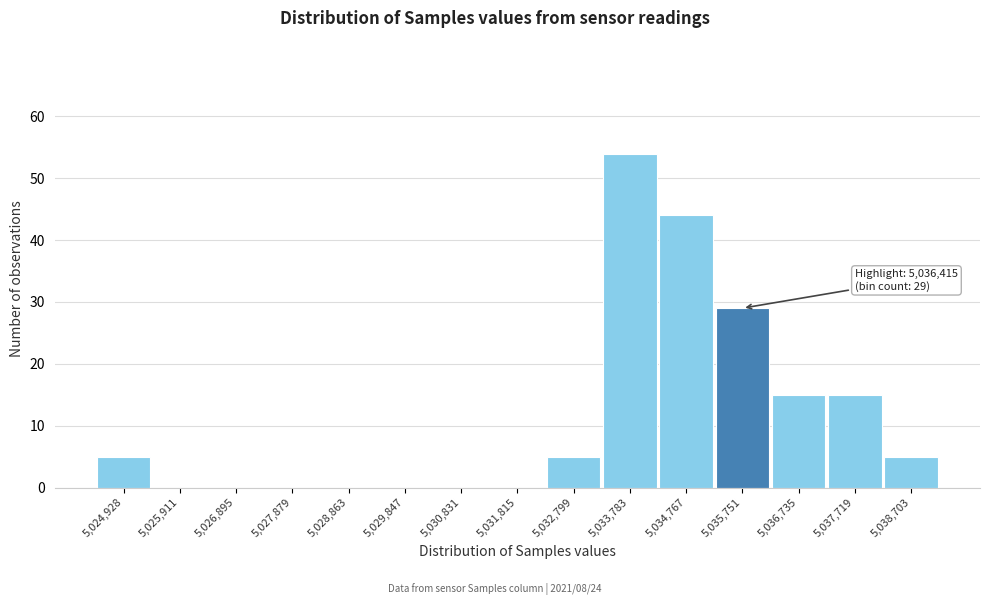

Reading left to right, transcribe all the data shown in this chart.

5,024,928=5	5,025,911=0	5,026,895=0	5,027,879=0	5,028,863=0	5,029,847=0	5,030,831=0	5,031,815=0	5,032,799=5	5,033,783=54	5,034,767=44	5,035,751=29	5,036,735=15	5,037,719=15	5,038,703=5